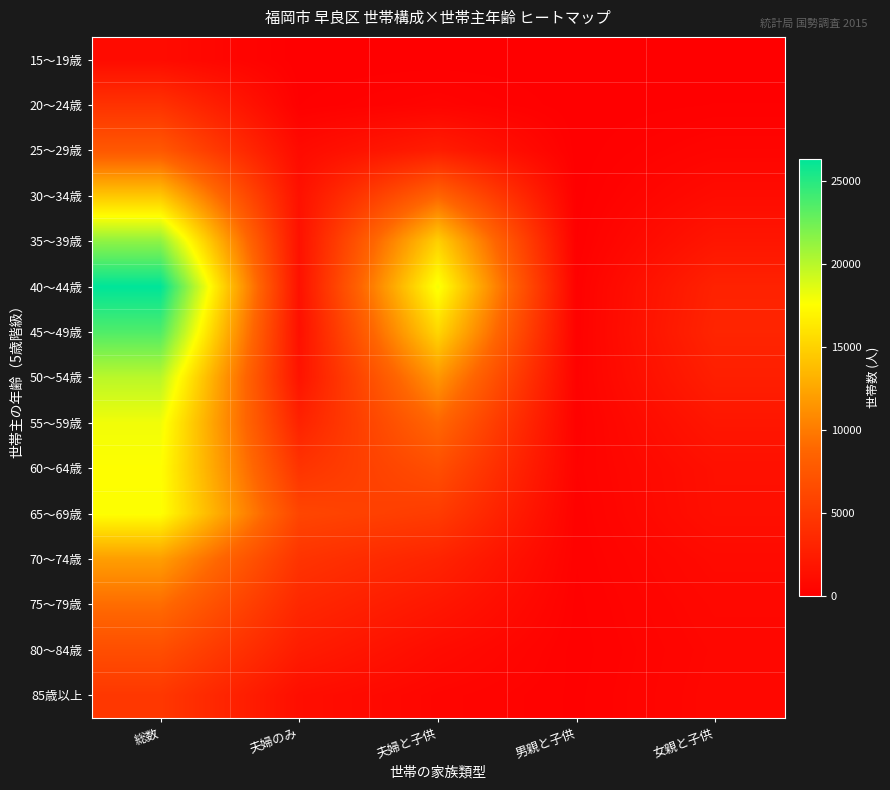

What is the total value across all series at 夫婦と子供?

98937